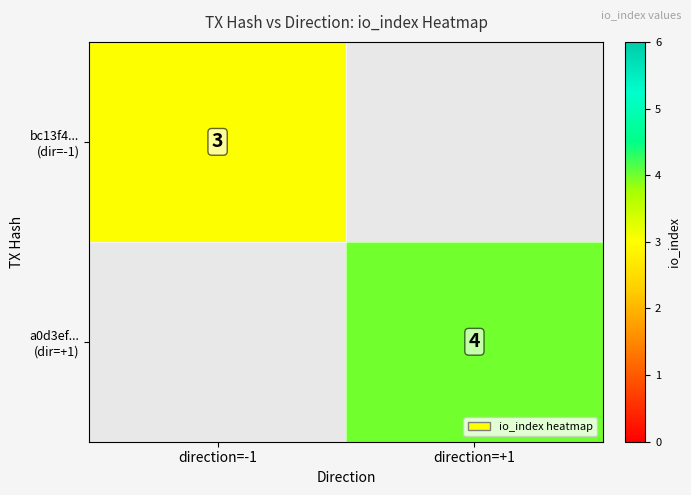

How many distinct data groups are displayed?

2